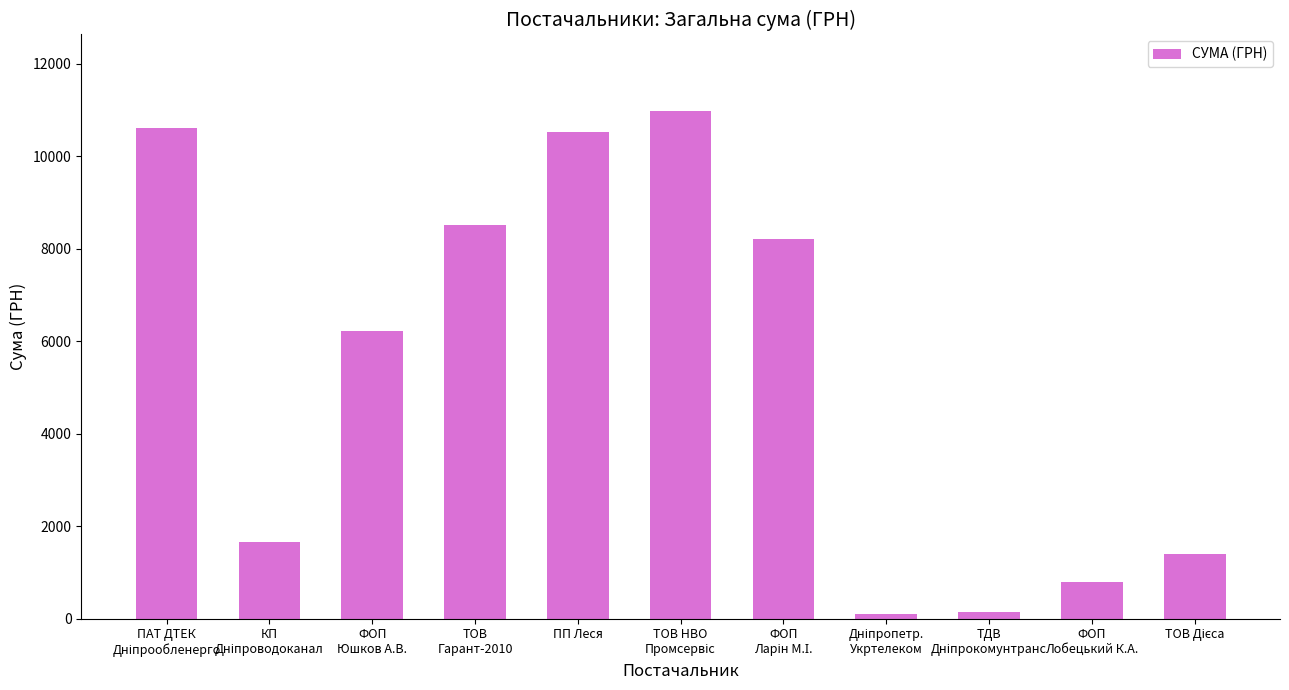

What is the label of the 3rd bar from the left?

ФОП
Юшков А.В.